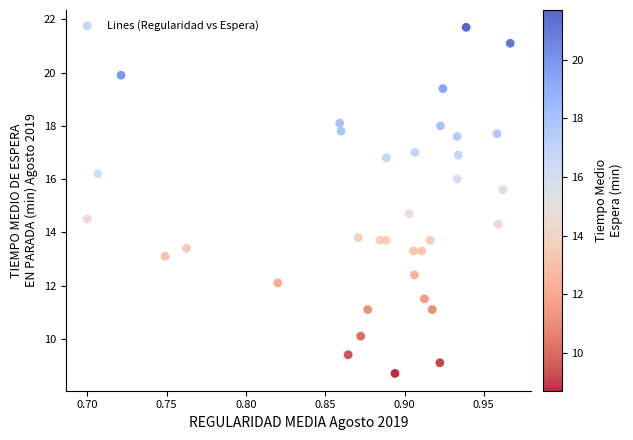

What Y value in the scatter plot is closest to 15?

14.7